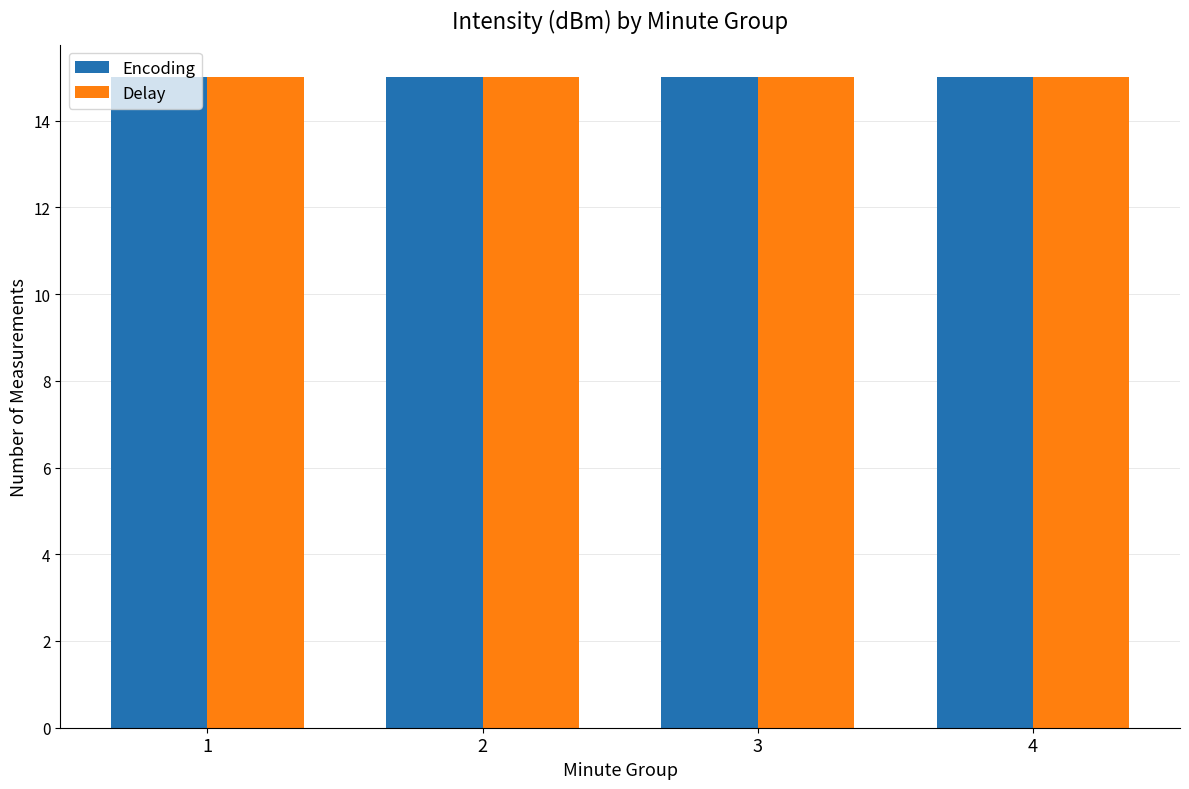

Which series has the widest spread of values?

Delay